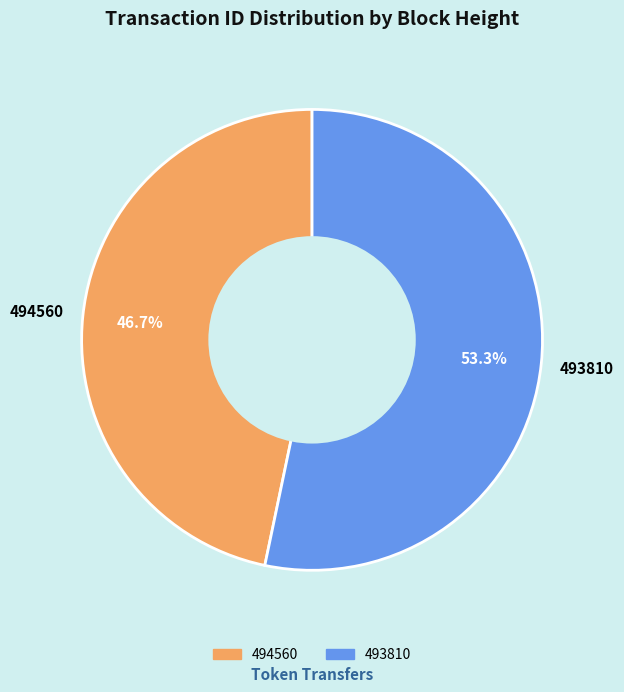

How many slices are in this pie chart?

2